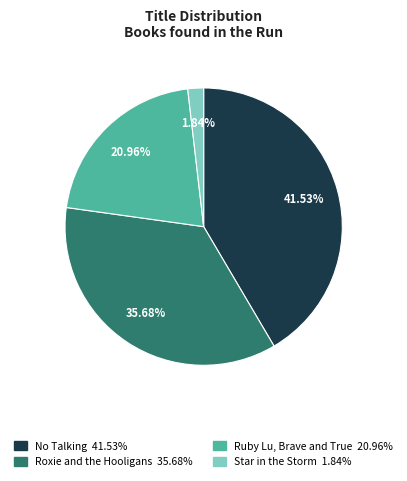

To the nearest percent, what portion does Roxie and the Hooligans represent?

36%